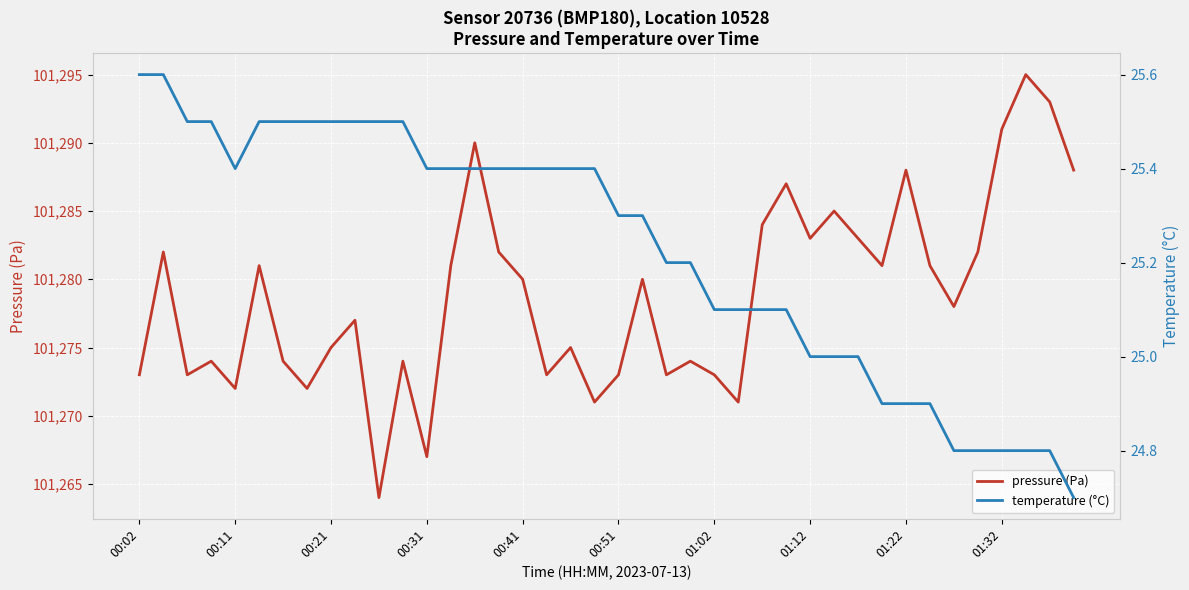

How many data points in temperature (°C) are above 25?

28